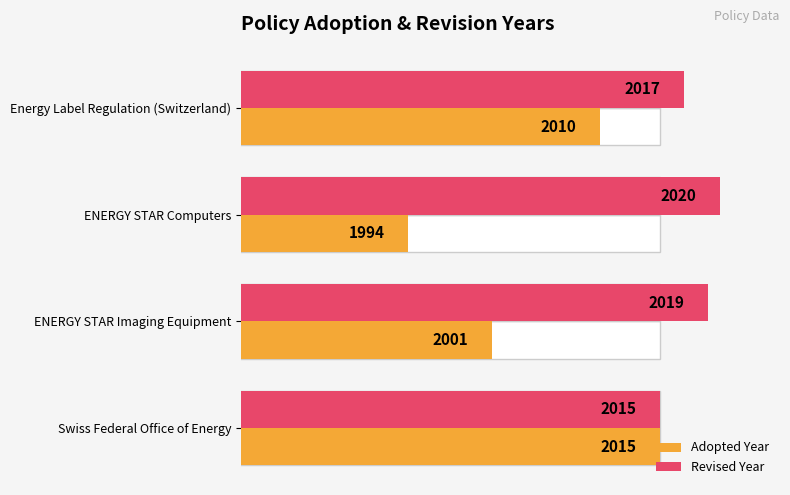

What is the value of the Revised Year bar at the 3rd from the left?

2019